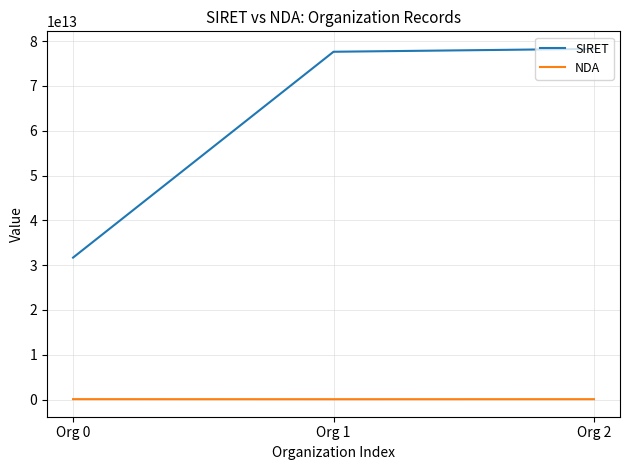

At how many categories does at least one series exceed 28123971002503?

3